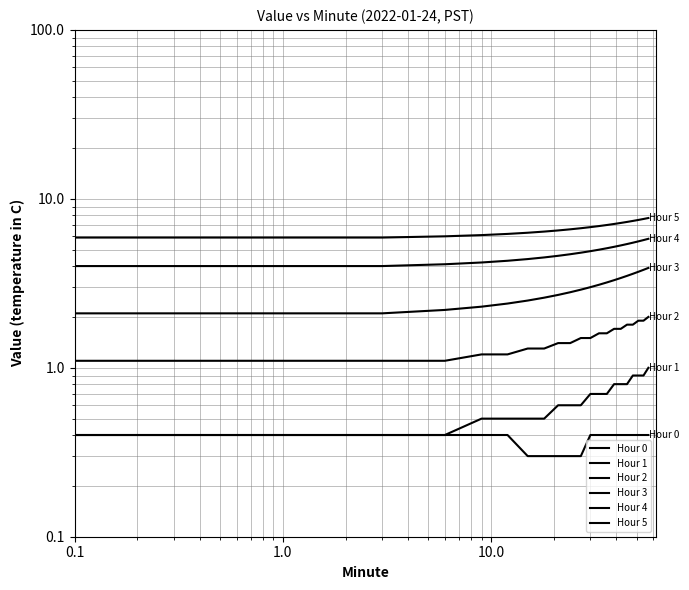

How many Hour 1 values are between 0 and 1?

20